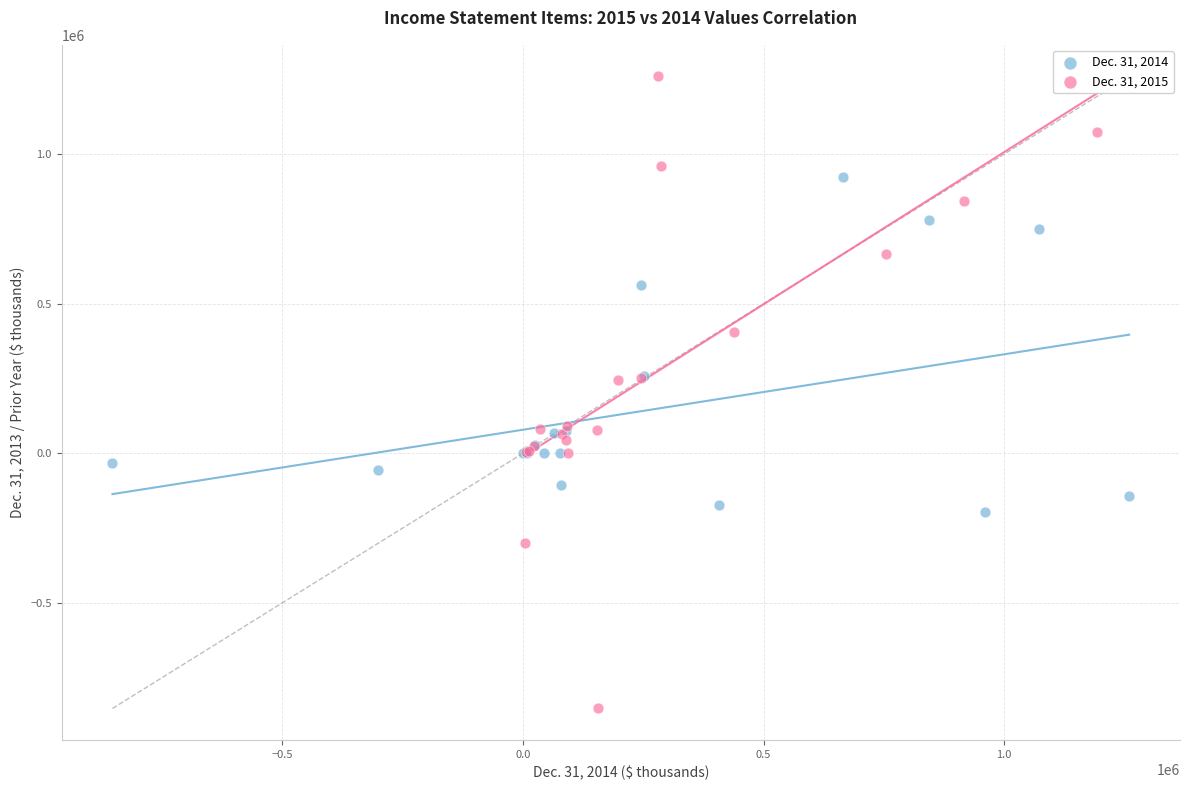

Which series has the widest spread of Y values?

Dec. 31, 2015